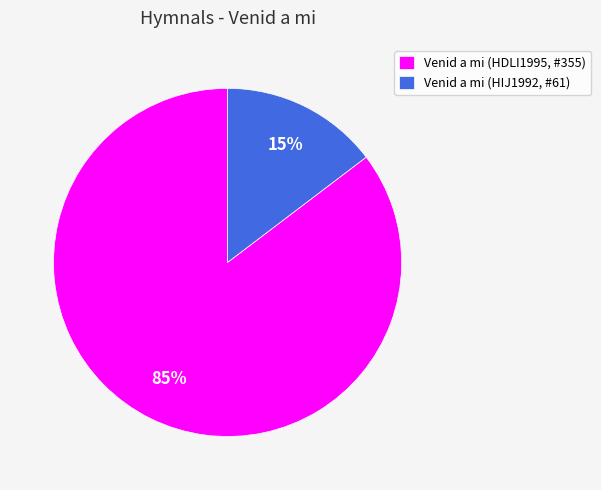

Rank the categories by value from highest to lowest.

Venid a mi (HDLI1995, #355), Venid a mi (HIJ1992, #61)